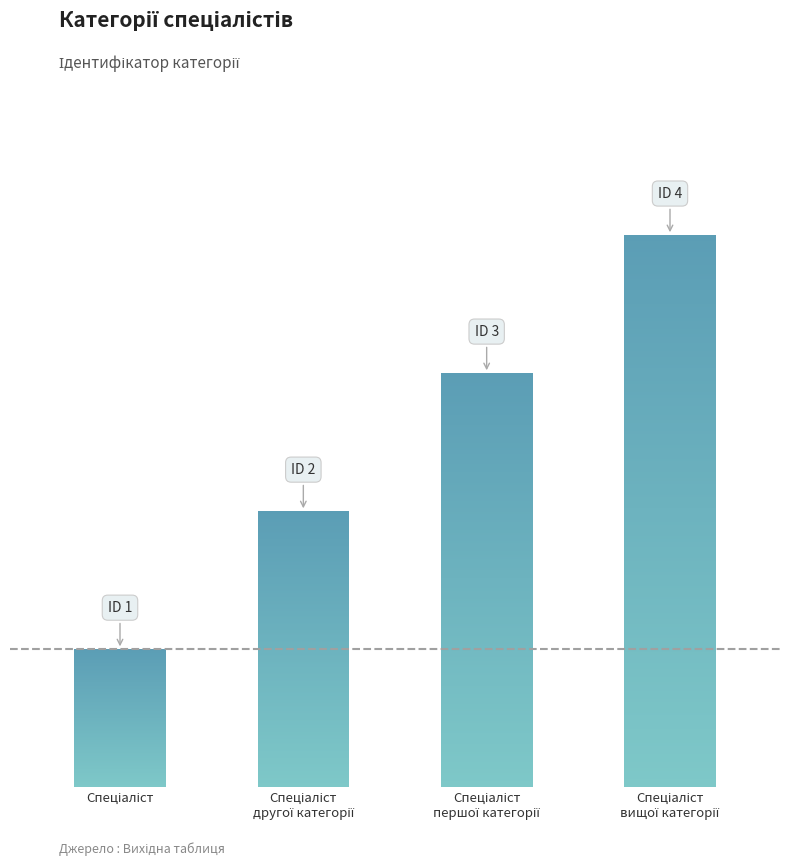

Approximately how many times larger is the value at Спеціаліст compared to Спеціаліст
першої категорії?

0.3